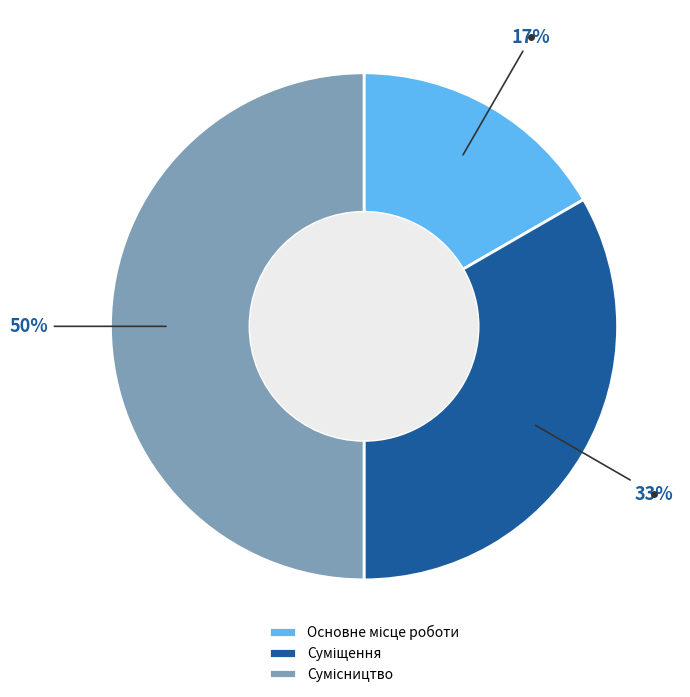

To the nearest percent, what is the difference between the largest and smallest slice percentages?

33%